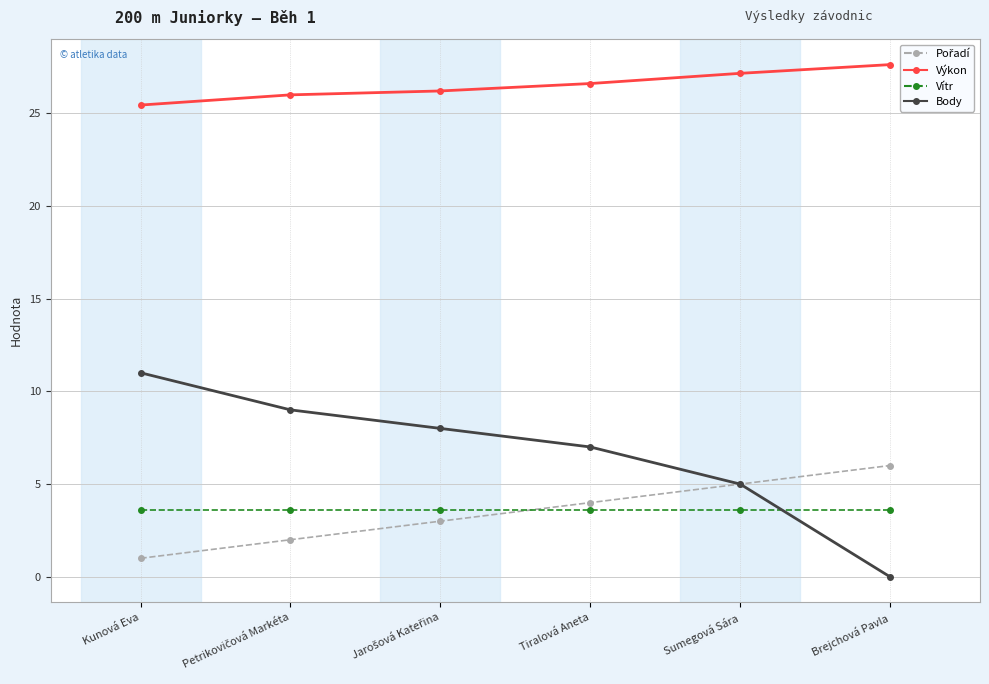

Which series has the largest total across all categories?

Výkon